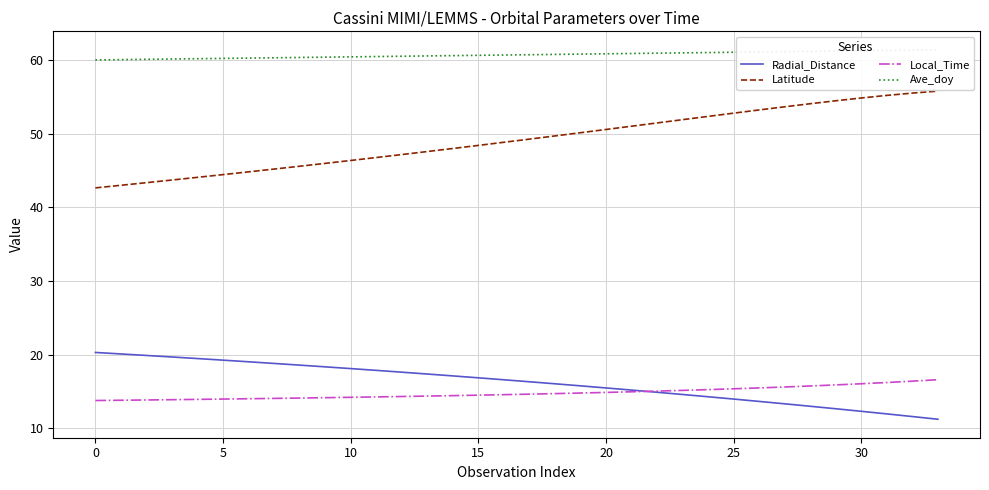

What is the lowest value of the Local_Time series?

13.8